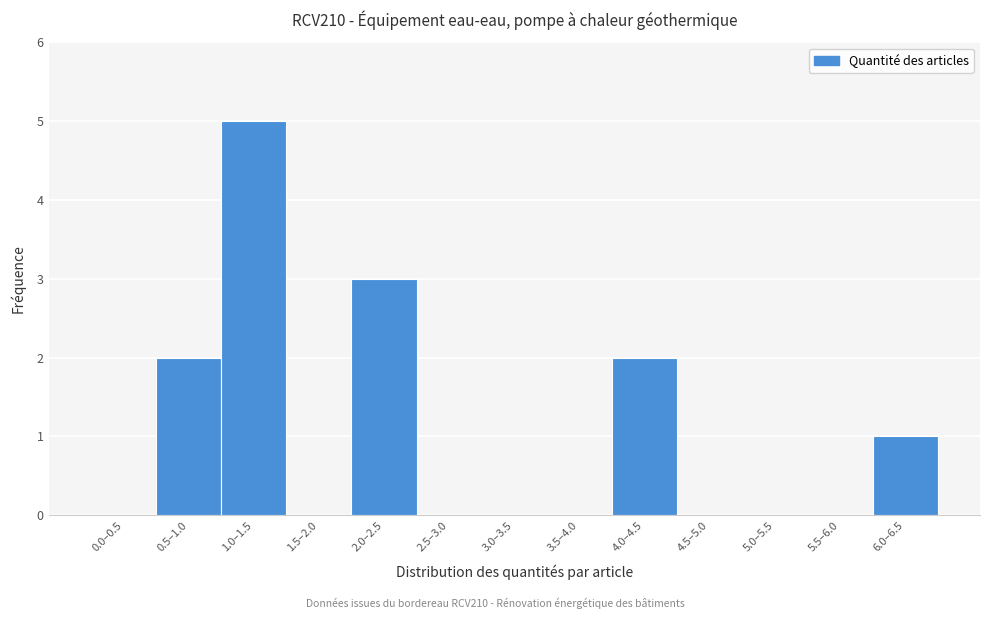

Reading left to right, list all the values displayed in this chart.

0.0–0.5=0	0.5–1.0=2	1.0–1.5=5	1.5–2.0=0	2.0–2.5=3	2.5–3.0=0	3.0–3.5=0	3.5–4.0=0	4.0–4.5=2	4.5–5.0=0	5.0–5.5=0	5.5–6.0=0	6.0–6.5=1